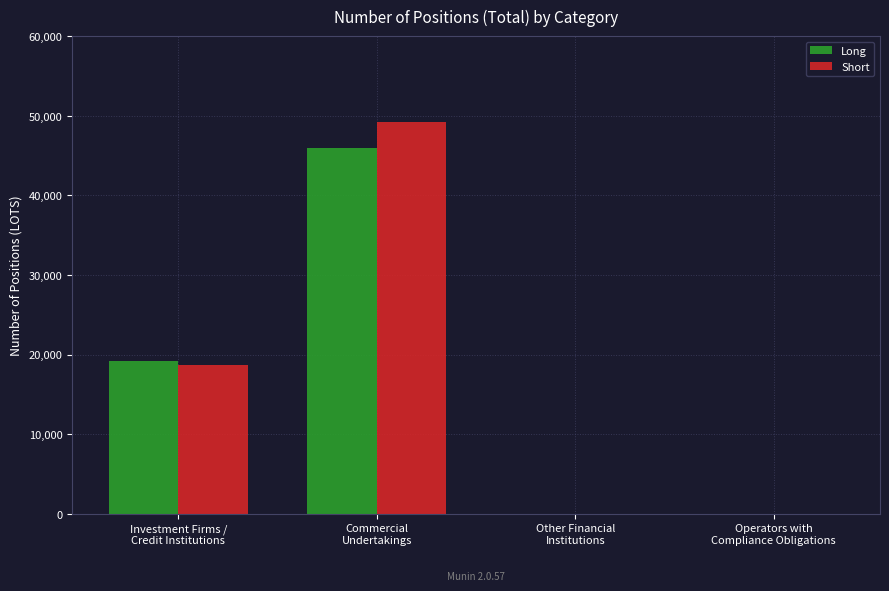

What is the sum of all Long values?

65085.3